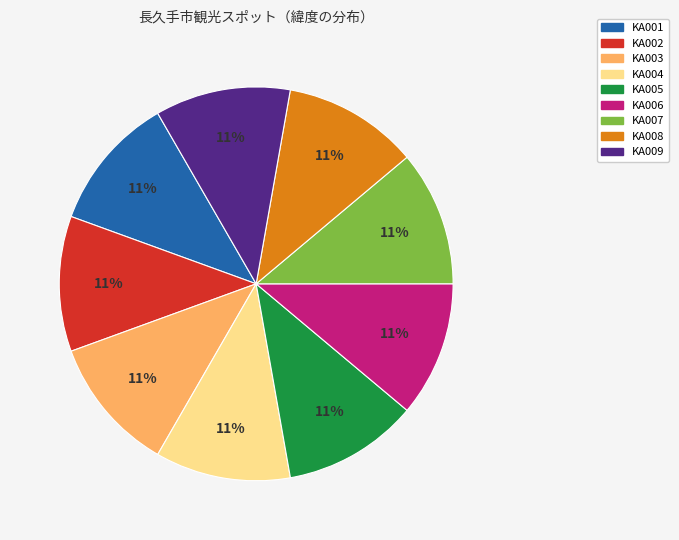

Is there any slice that represents more than half of the pie?

No